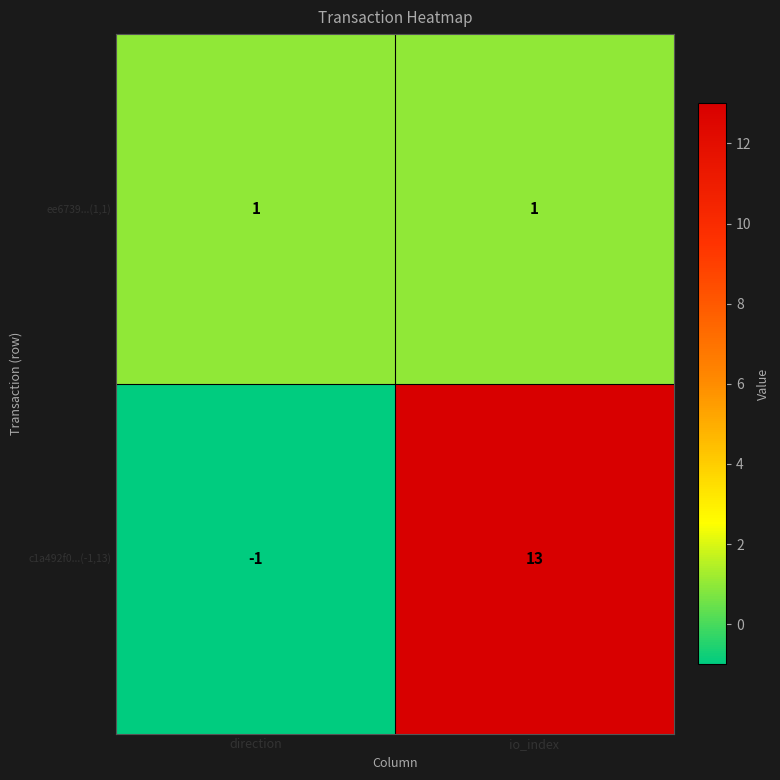

What is the difference between the maximum and minimum values in the c1a492f0...(-1,13) series?

14